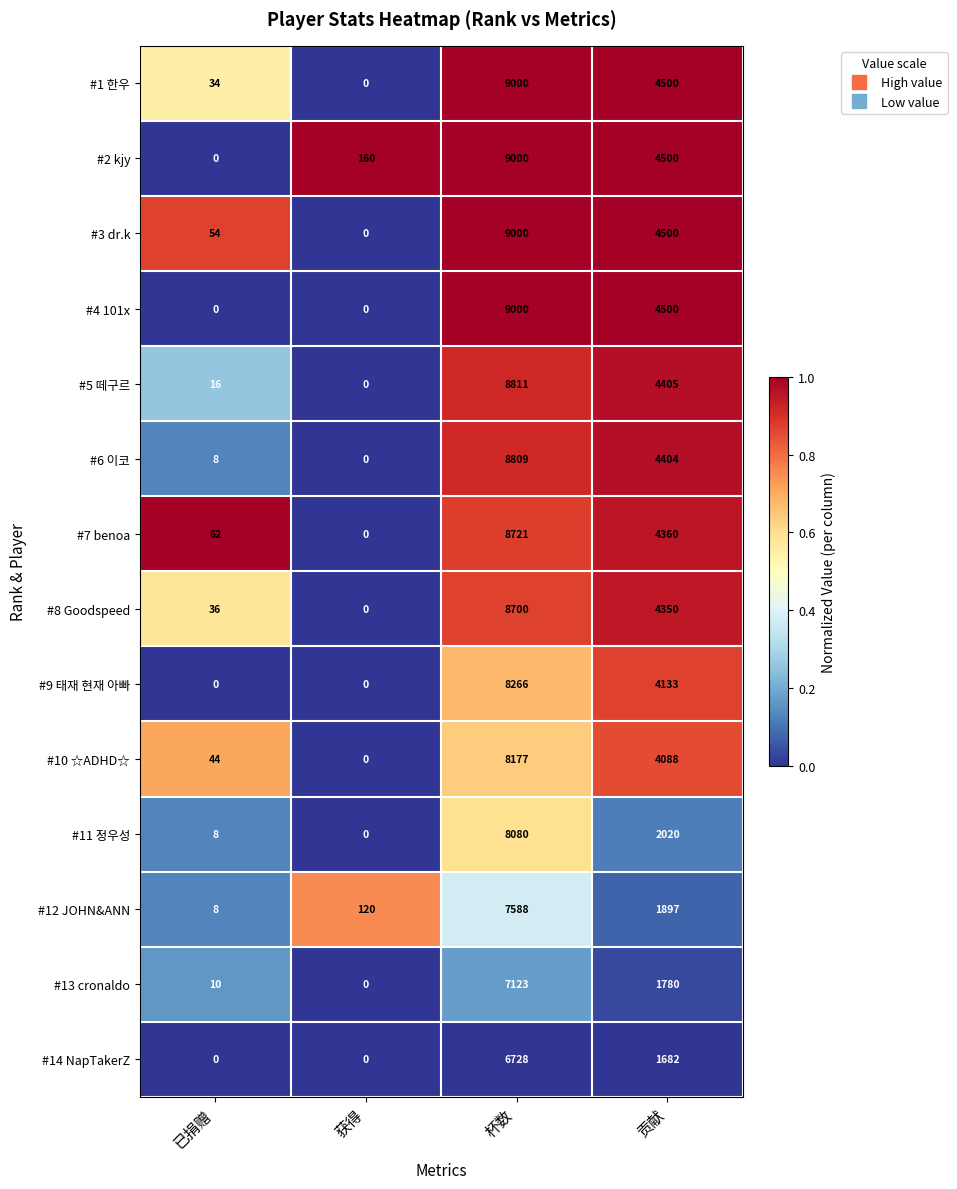

Where is #9 태재 현재 아빠 nearest to the value 4133?

贡献